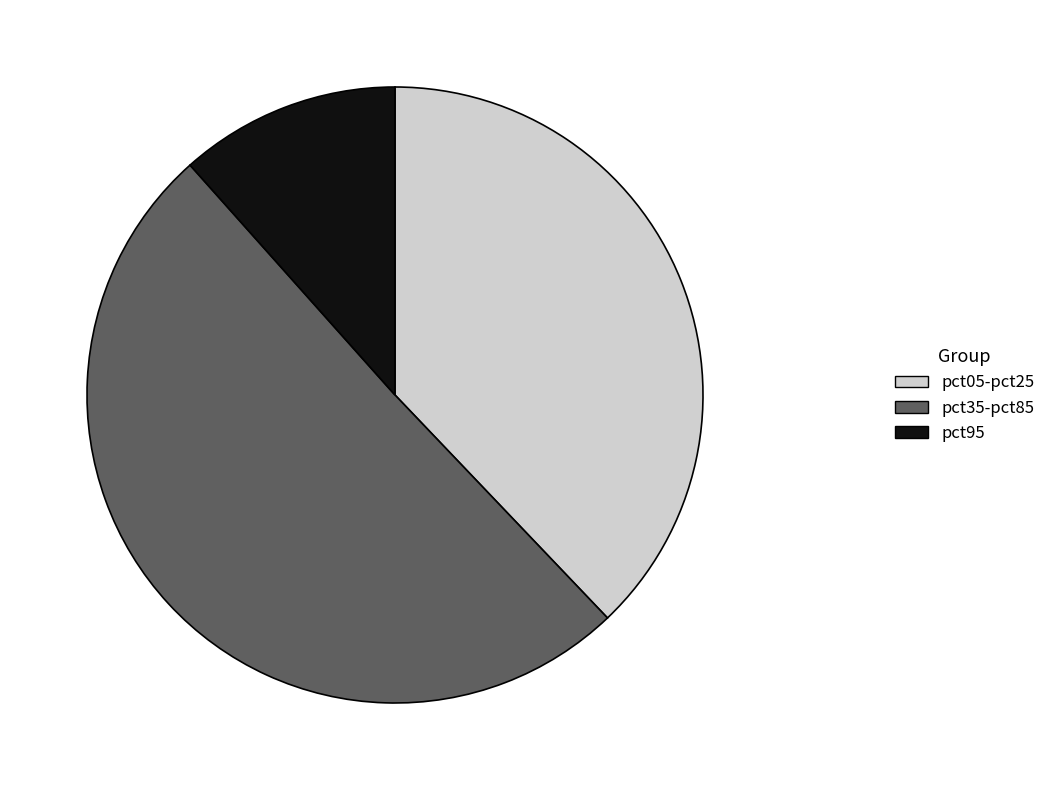

Does any single category account for the majority?

Yes